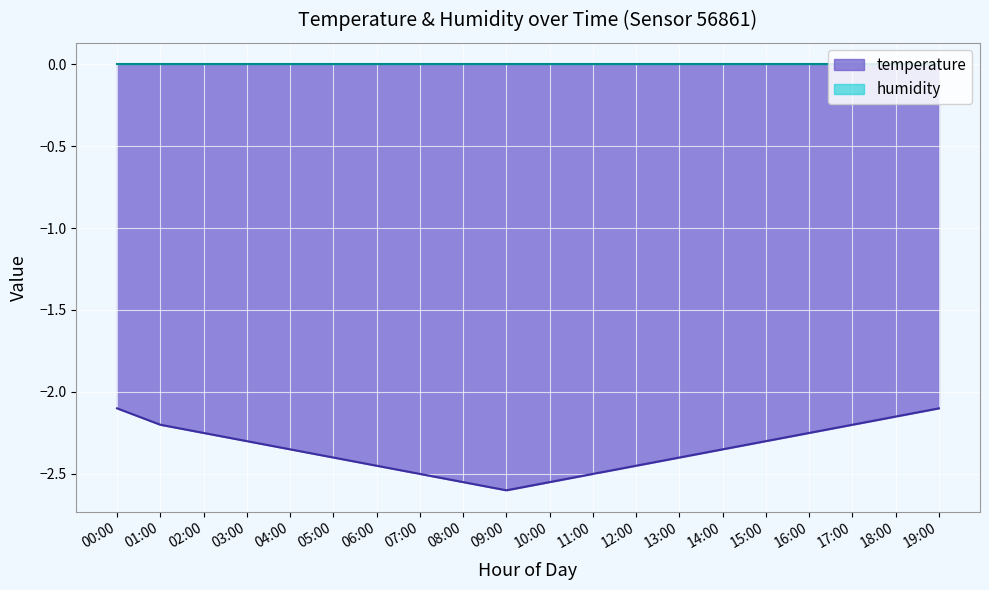

True or false: there are more than 1 points higher than both neighbors.

False